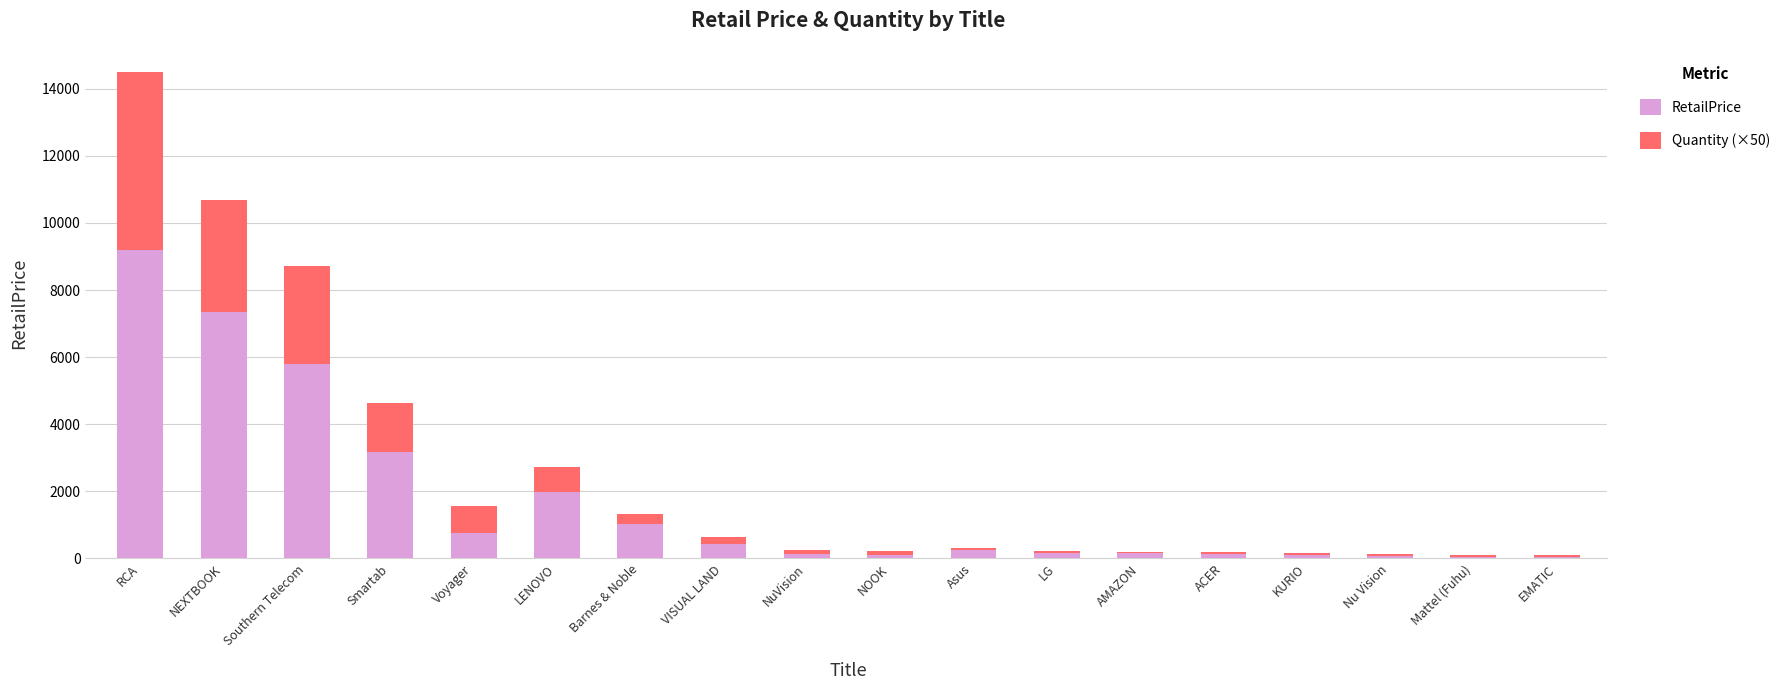

What is the highest value of the RetailPrice series?

9195.0